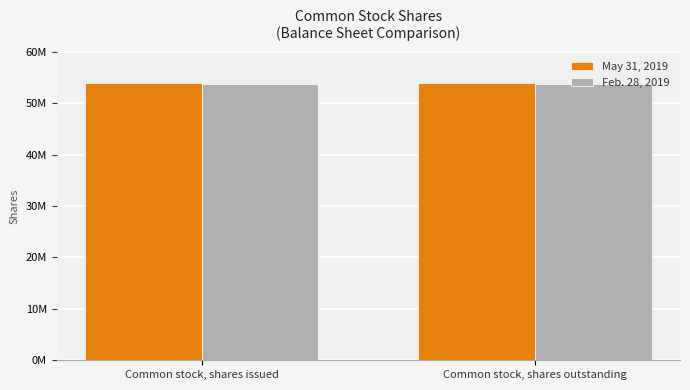

Are the bars grouped side by side (vs. stacked)?

Yes